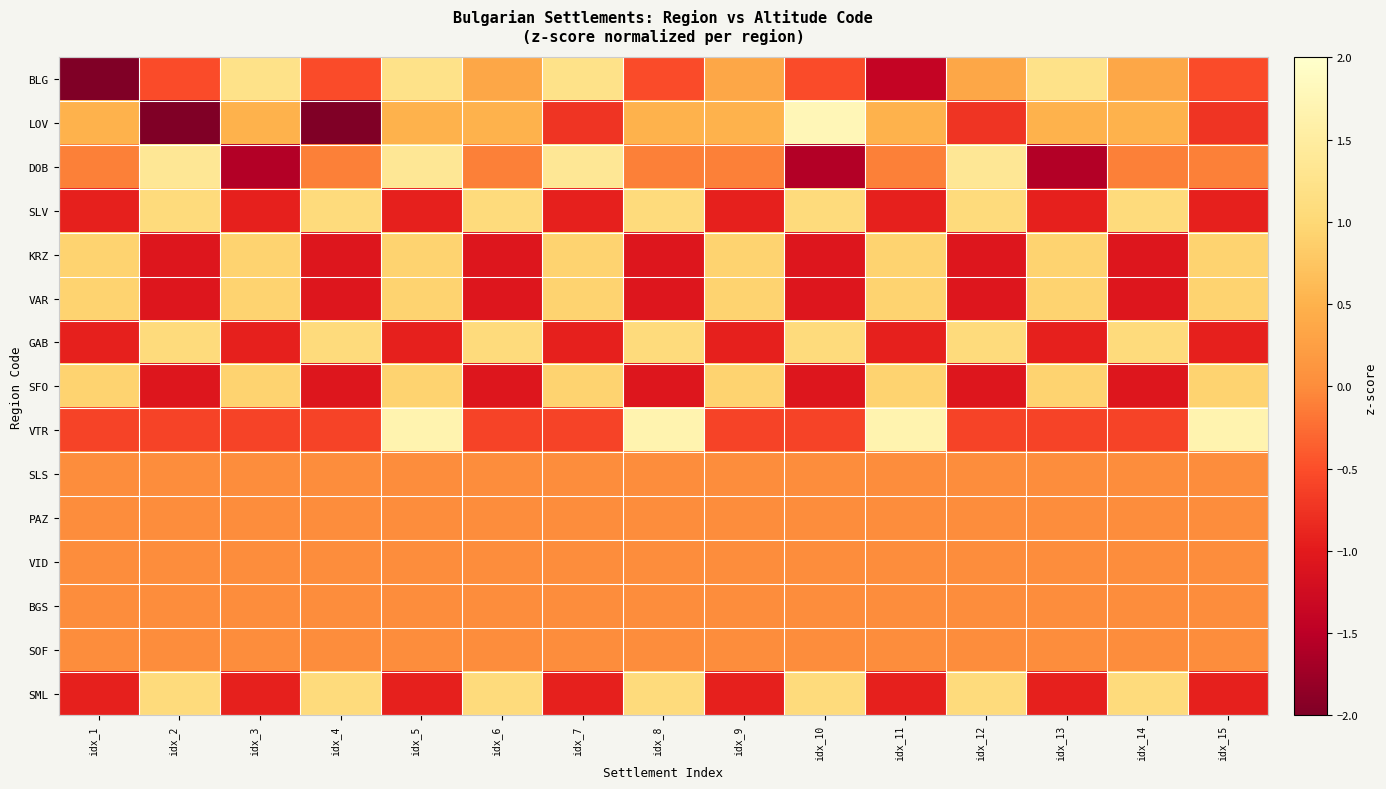

What is the minimum value shown in the chart?

-2.3